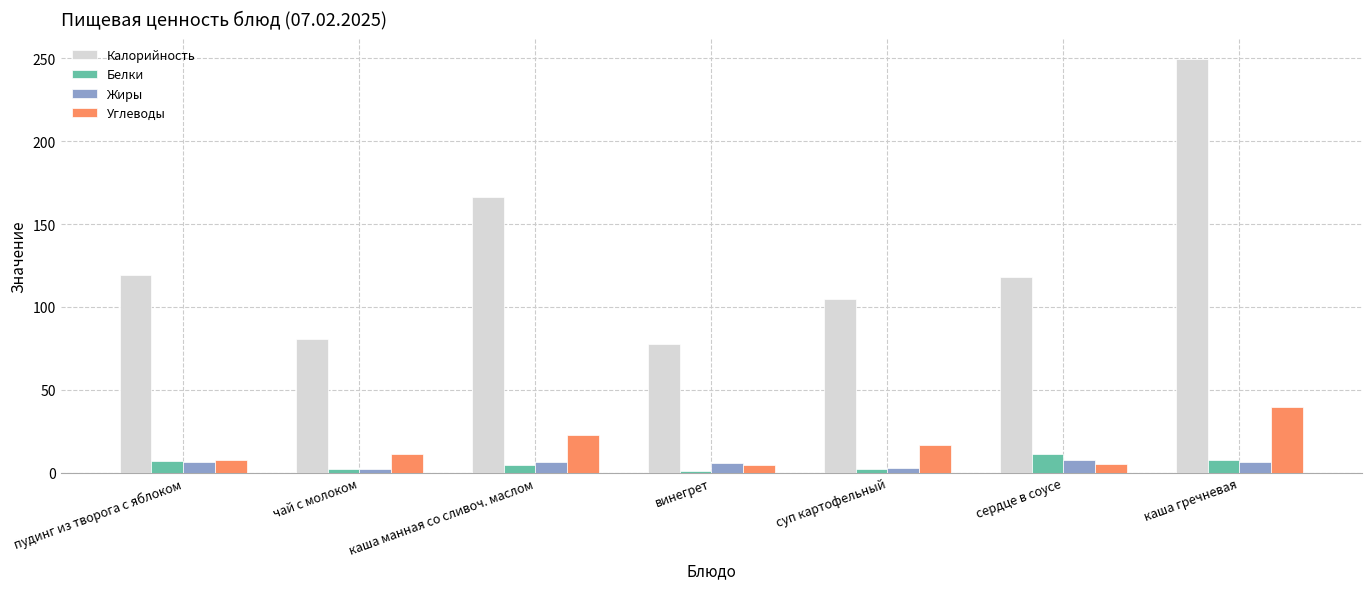

At how many categories does at least one series exceed 68?

7